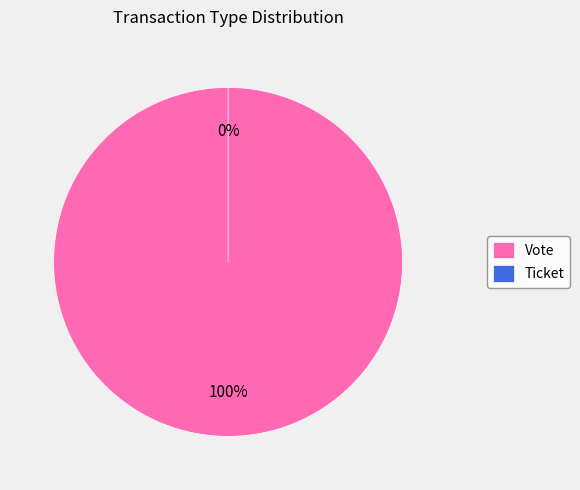

To the nearest percent, what is the combined percentage of Vote and Ticket?

100%